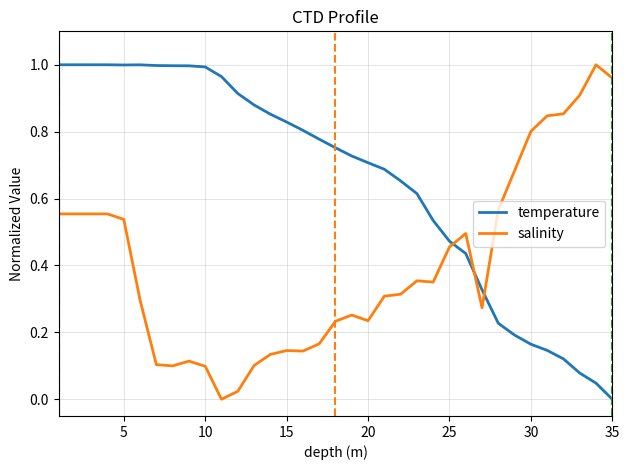

Rank the series by their average value, from lowest to highest.

salinity, temperature